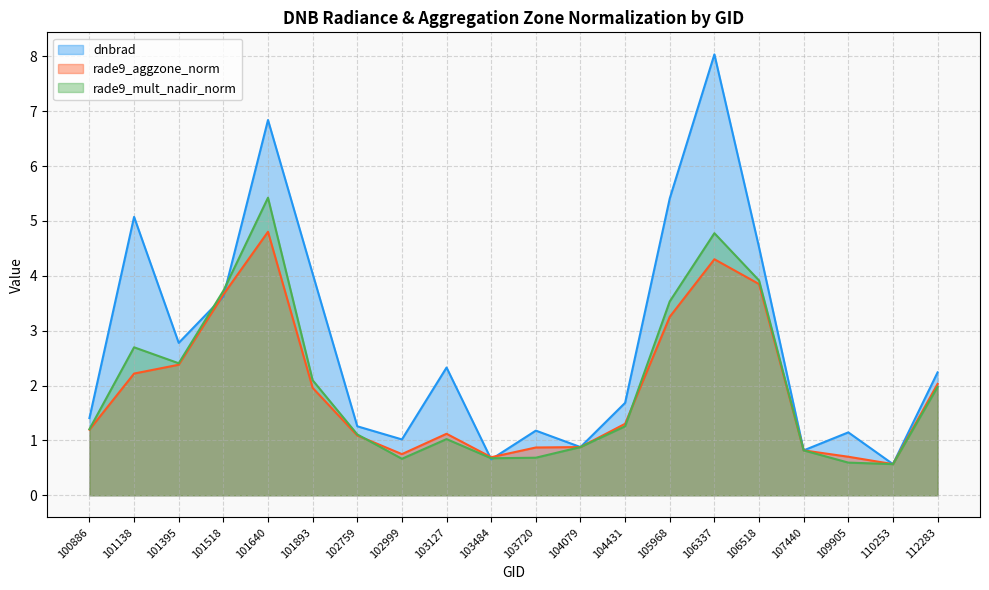

Reading right to left, transcribe all the data shown in this chart.

dnbrad: 112283=2.2	110253=0.6	109905=1.1	107440=0.8	106518=4.5	106337=8.0	105968=5.4	104431=1.7	104079=0.9	103720=1.2	103484=0.7	103127=2.3	102999=1.0	102759=1.3	101893=4.0	101640=6.8	101518=3.6	101395=2.8	101138=5.1	100886=1.4
rade9_aggzone_norm: 112283=2.0	110253=0.6	109905=0.7	107440=0.8	106518=3.8	106337=4.3	105968=3.3	104431=1.3	104079=0.9	103720=0.9	103484=0.7	103127=1.1	102999=0.7	102759=1.1	101893=2.0	101640=4.8	101518=3.7	101395=2.4	101138=2.2	100886=1.2
rade9_mult_nadir_norm: 112283=2.0	110253=0.6	109905=0.6	107440=0.8	106518=3.9	106337=4.8	105968=3.5	104431=1.3	104079=0.9	103720=0.7	103484=0.7	103127=1.0	102999=0.7	102759=1.1	101893=2.1	101640=5.4	101518=3.7	101395=2.4	101138=2.7	100886=1.2